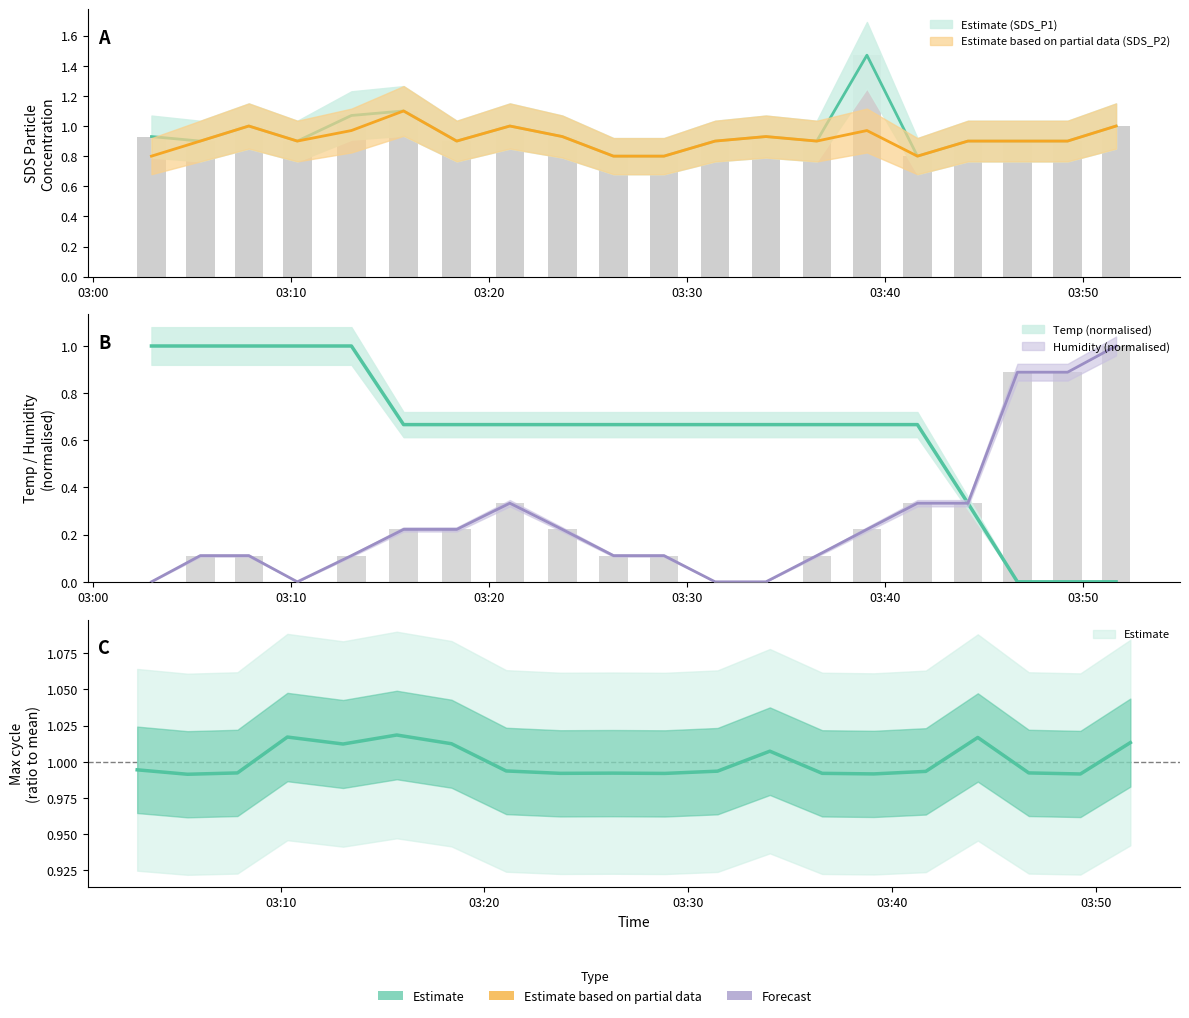

Is it true that Humidity equals 0.2 at Max_cycle?

True